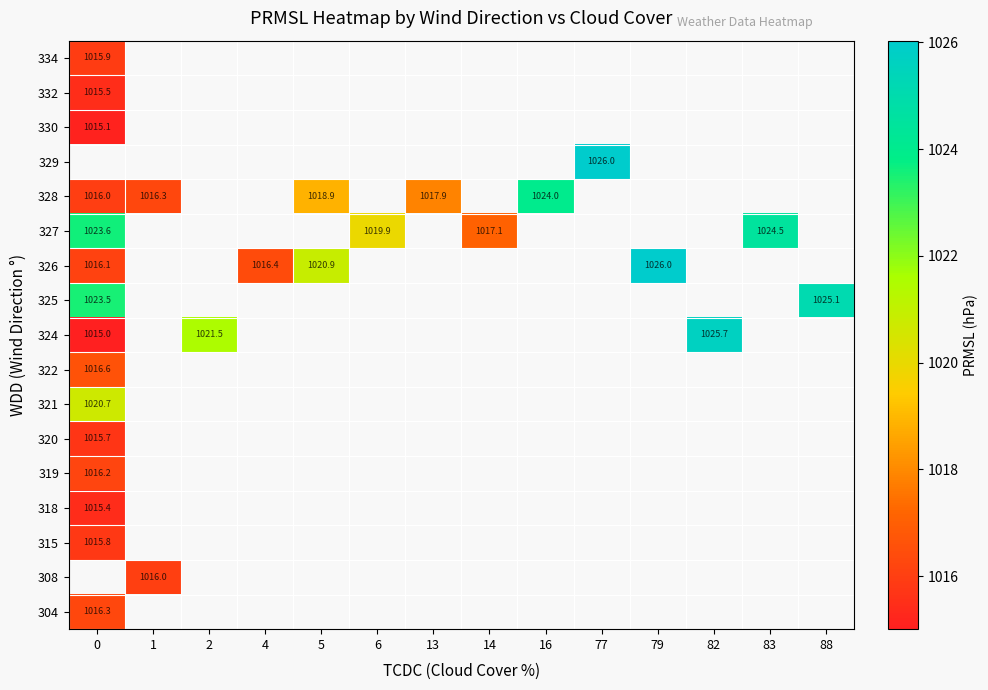

The value of 328 at 13 is 1594.9. True or false?

False